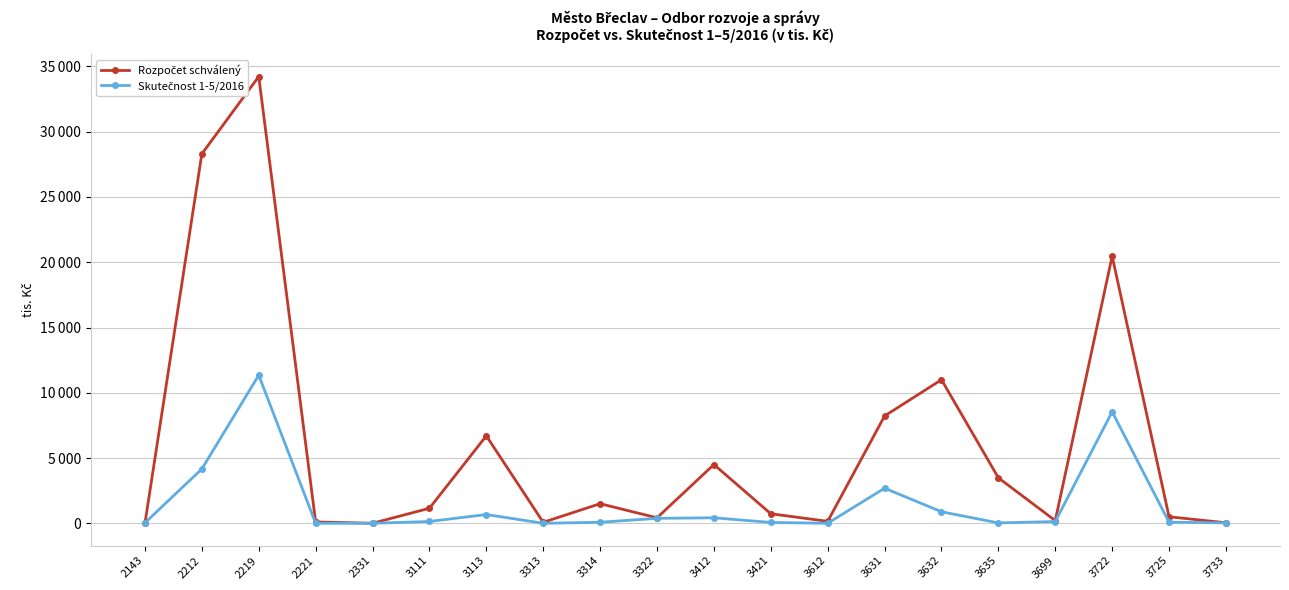

Between 3733 and 2219, which is larger?

2219